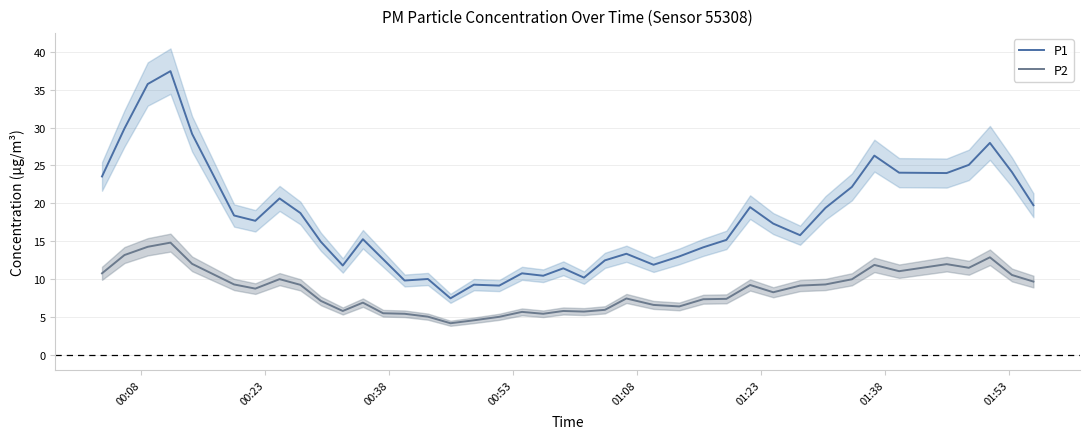

What is the difference between the maximum and minimum values in the P1 series?

30.0